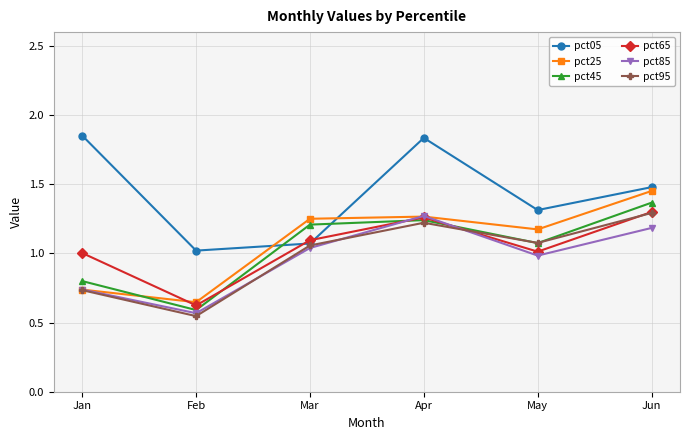

Where is the first local minimum for pct95?

Feb